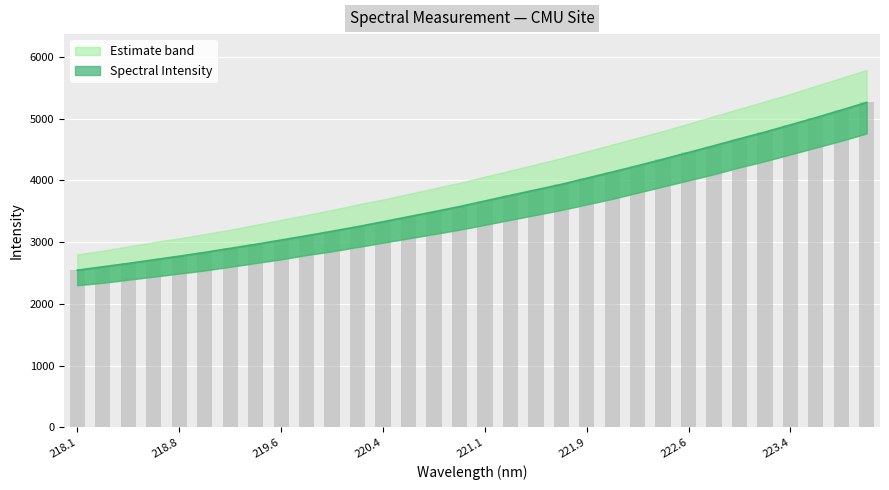

What is the sum of the values at 218.8244 and 222.4538?

7114.1